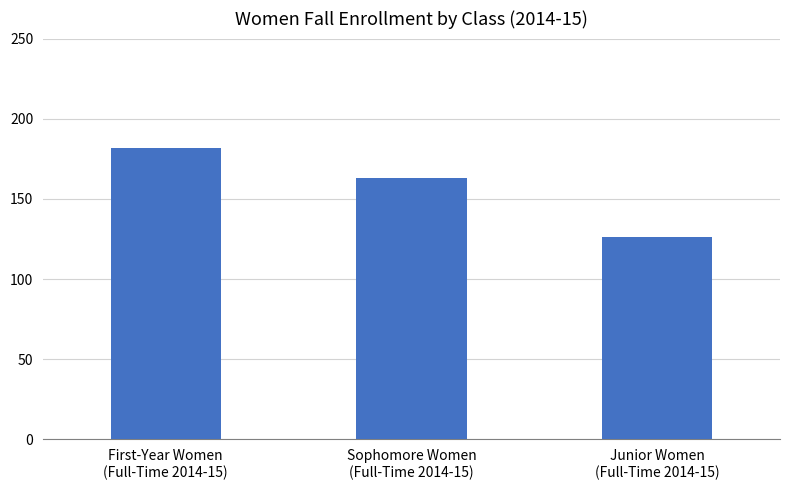

What is the approximate value at First-Year Women
(Full-Time 2014-15), to the nearest 5?

180